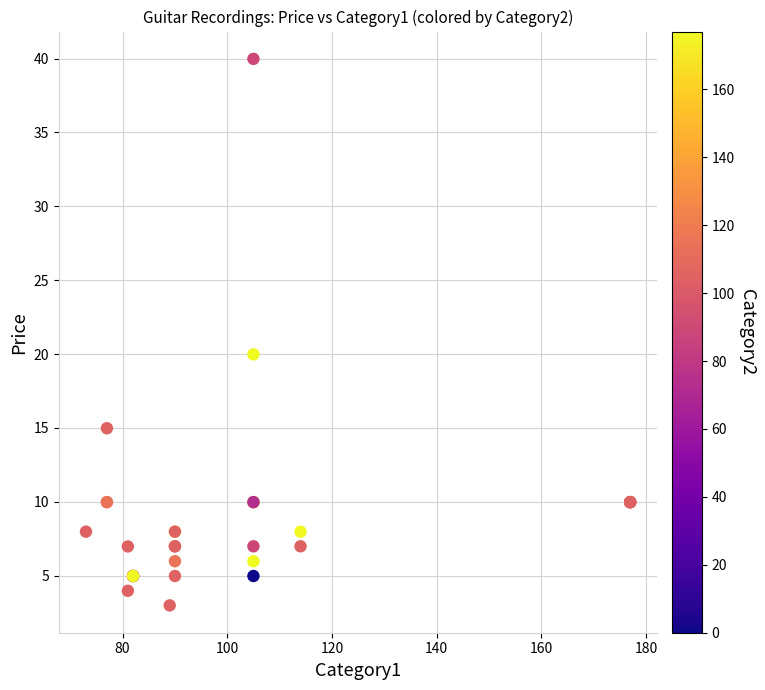

What Y value in the scatter plot is closest to 21?

20.0